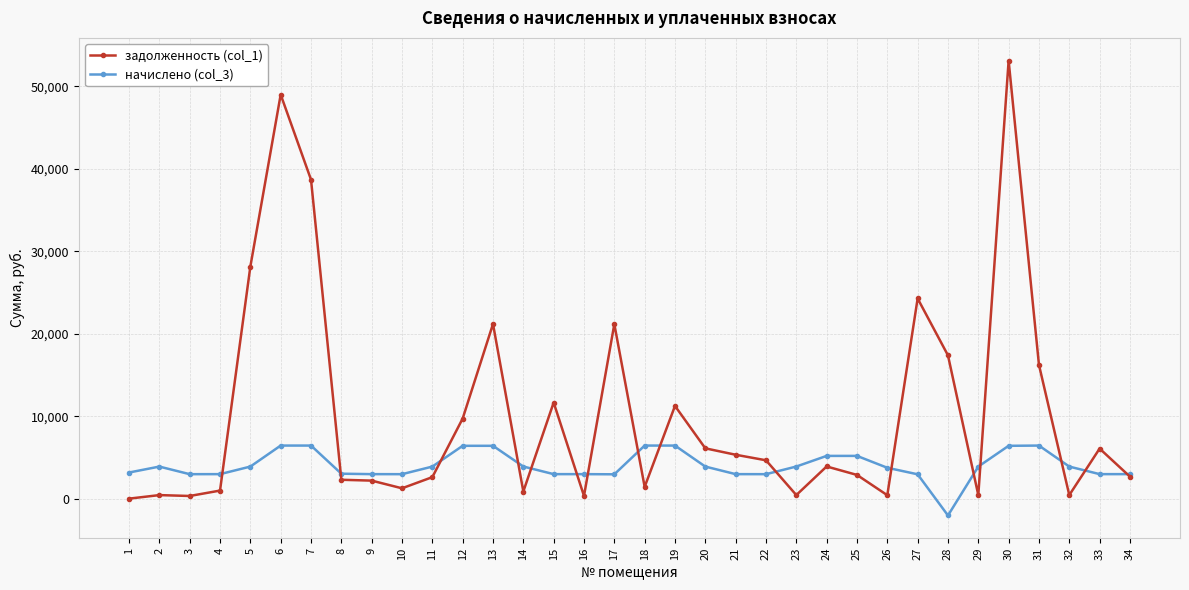

True or false: задолженность (col_1) and начислено (col_3) intersect in this chart.

True